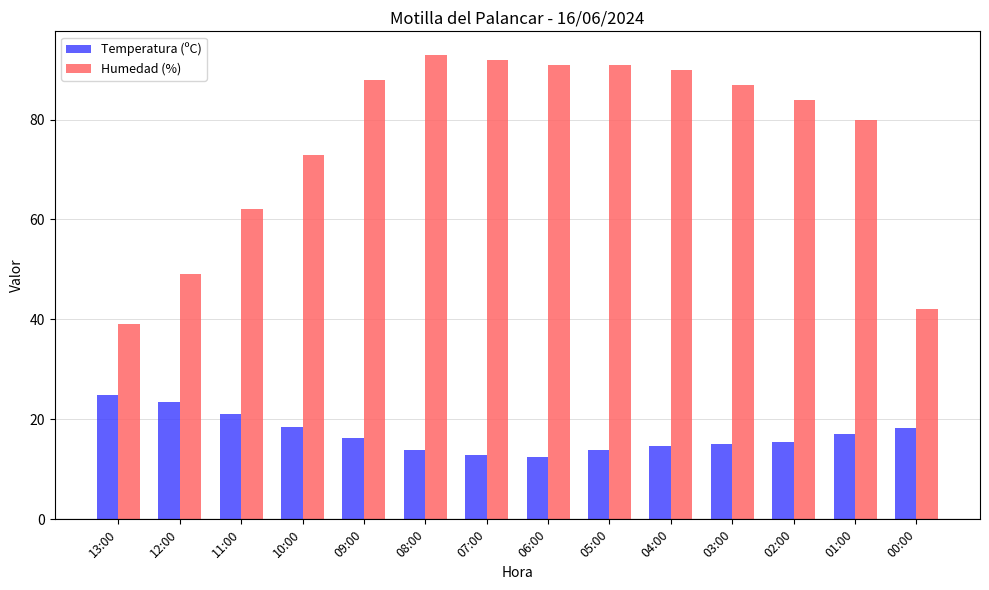

Which series has the largest range (max minus min)?

Humedad (%)